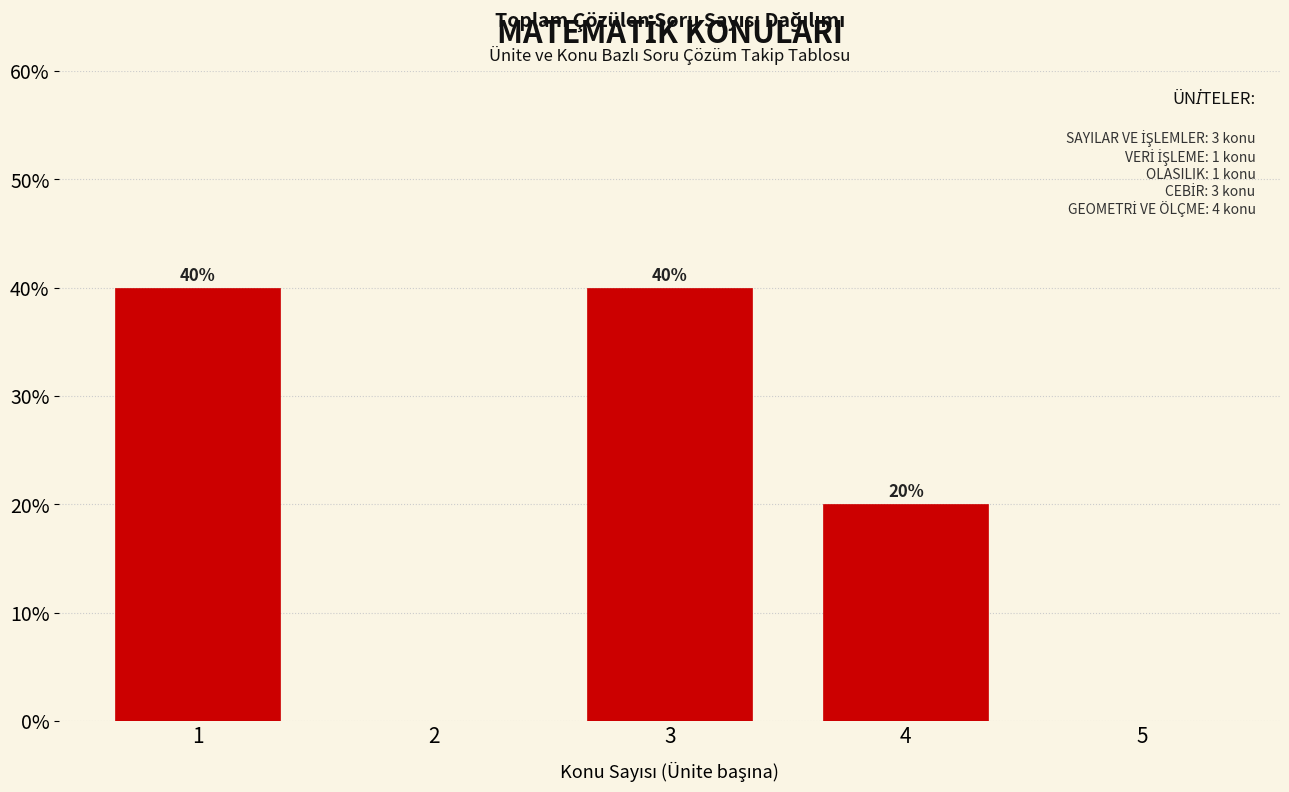

Reading left to right, extract all data points from this chart.

1=40	2=0	3=40	4=20	5=0